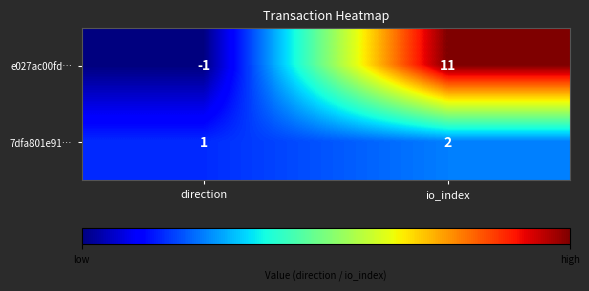

At direction, list the series in order from smallest to largest.

e027ac00fd…, 7dfa801e91…